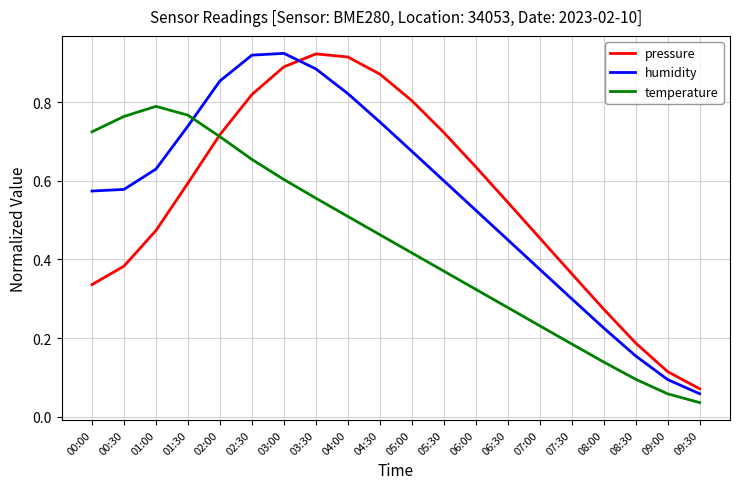

Which label corresponds to the smallest value in the chart?

09:30